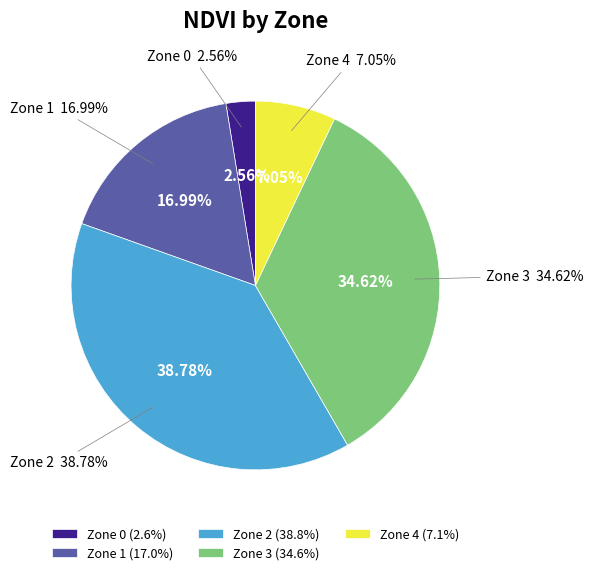

Combined, do Zone 2 and Zone 4 account for over 50%?

No